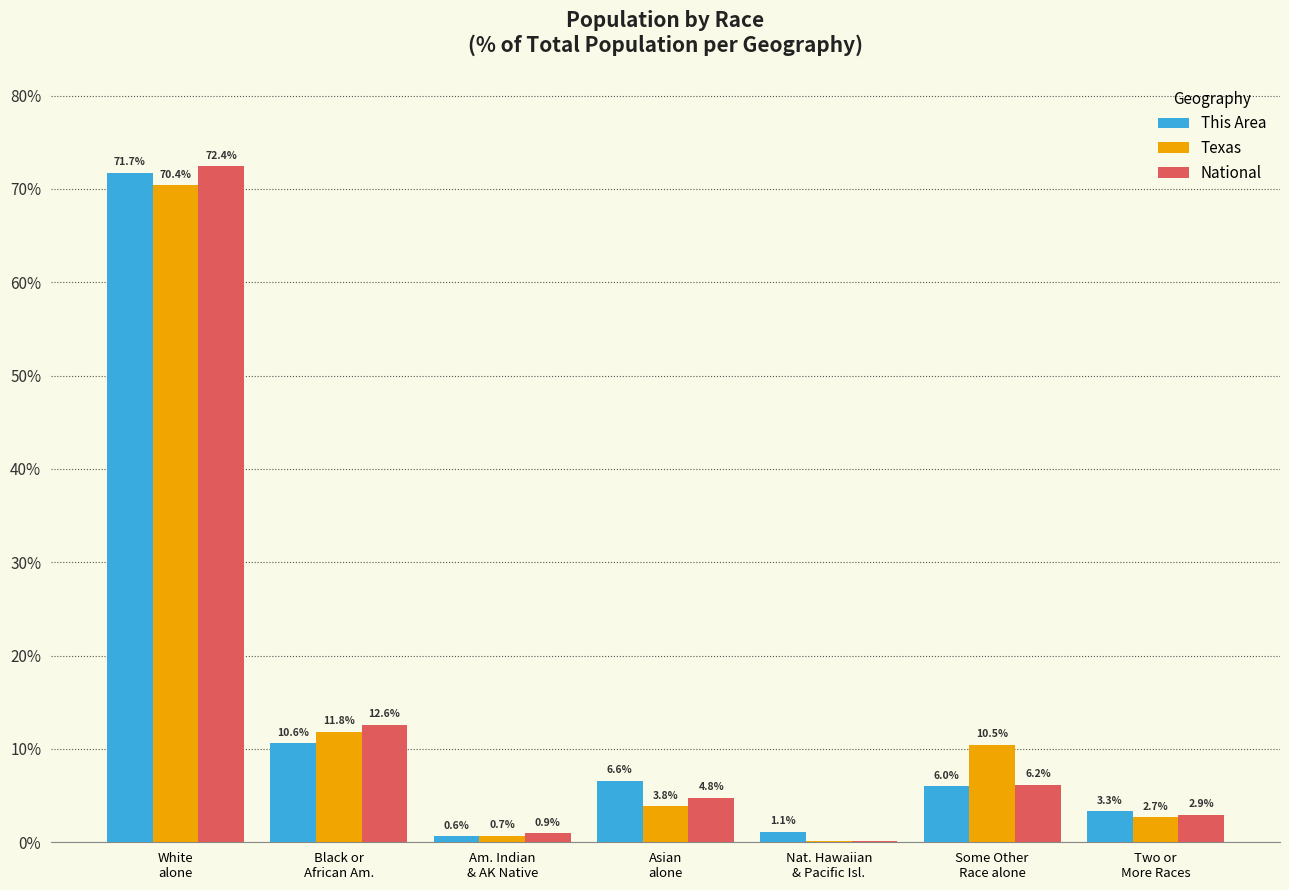

What is the greatest value displayed?

72.4